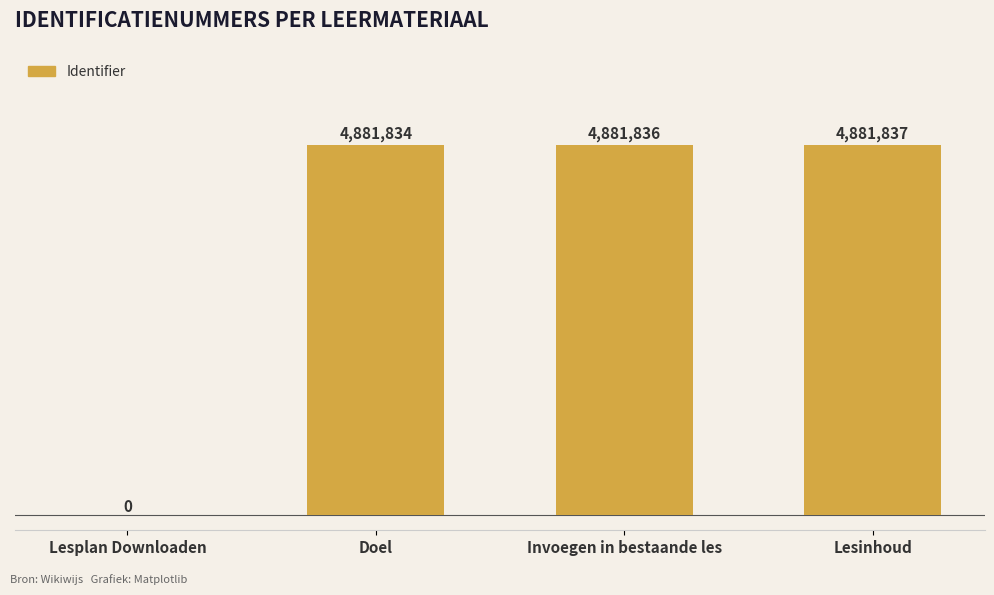

Which category has the highest value across all series?

Lesinhoud